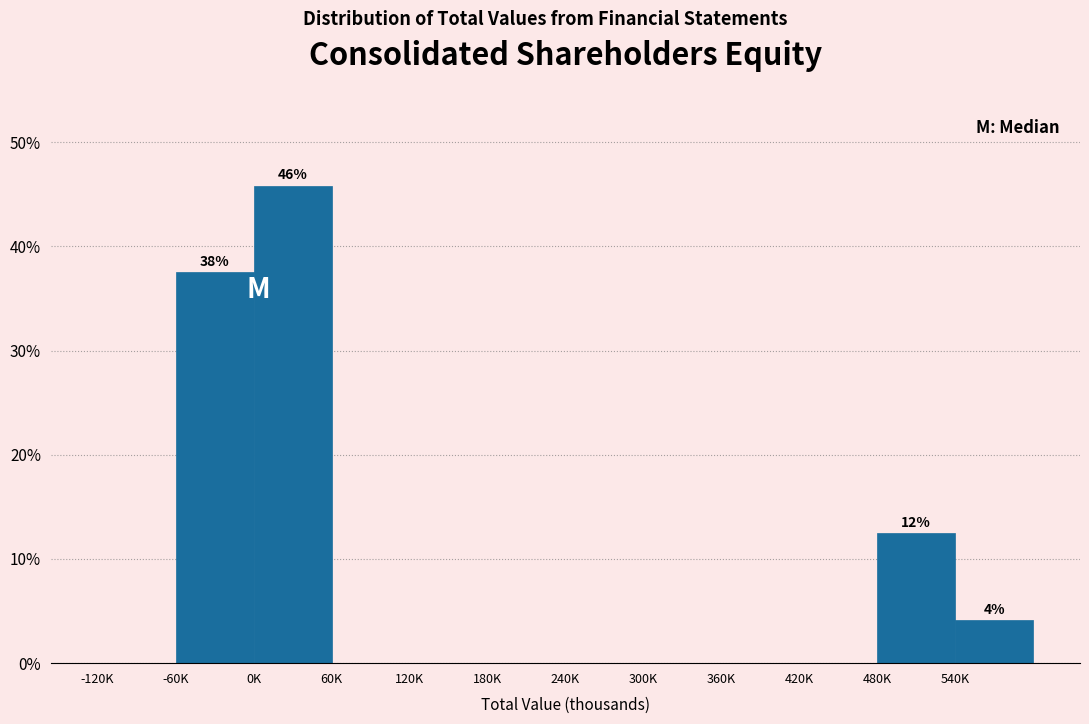

What is the sum of all values?

100.0